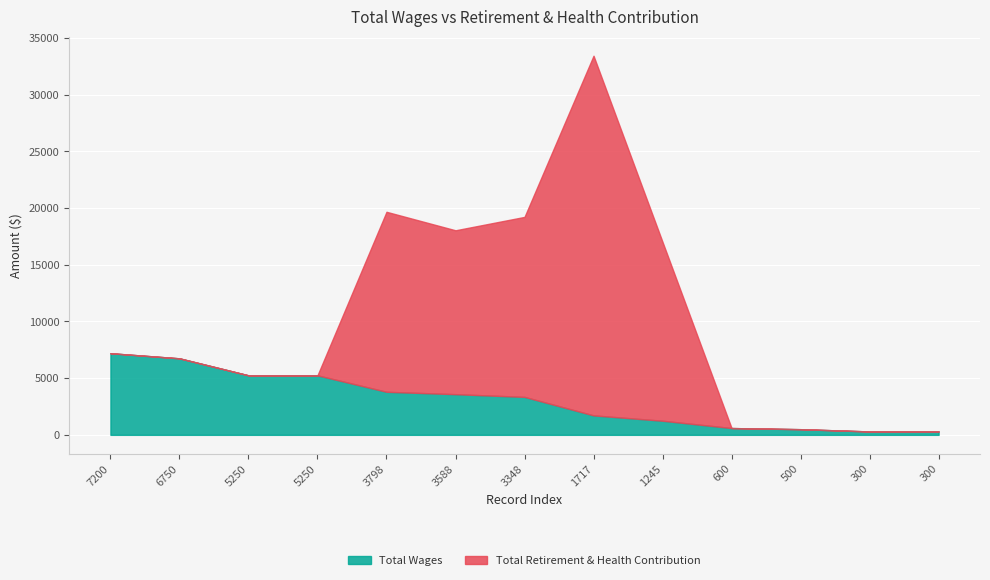

The Total Wages series shows 3588 at 3588. True or false?

True